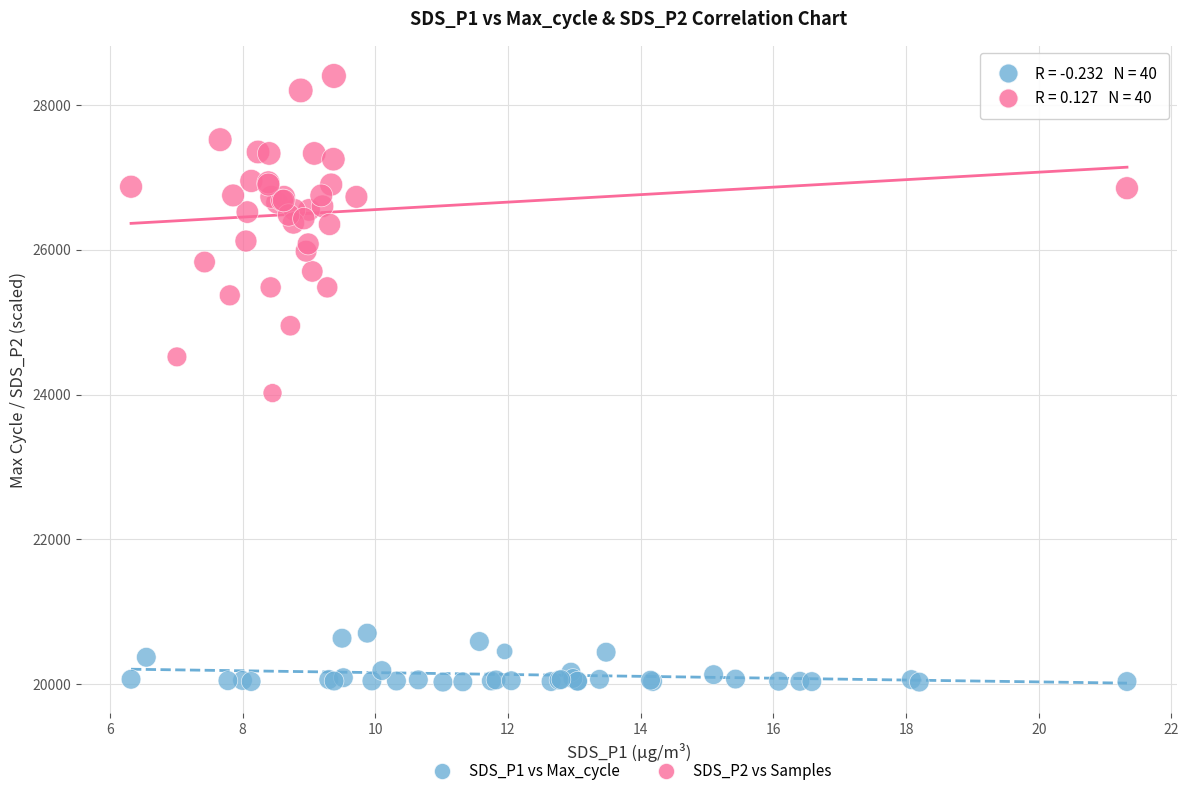

What are all the series names shown in the legend?

SDS_P1 vs Max_cycle, SDS_P2 vs Samples